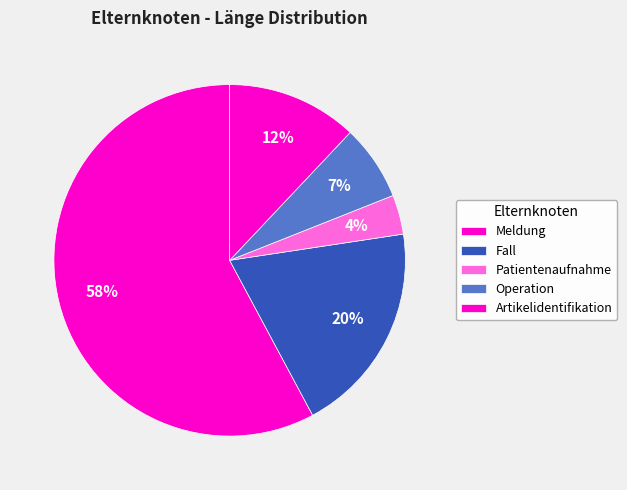

Does Operation account for over 50% of the chart?

No